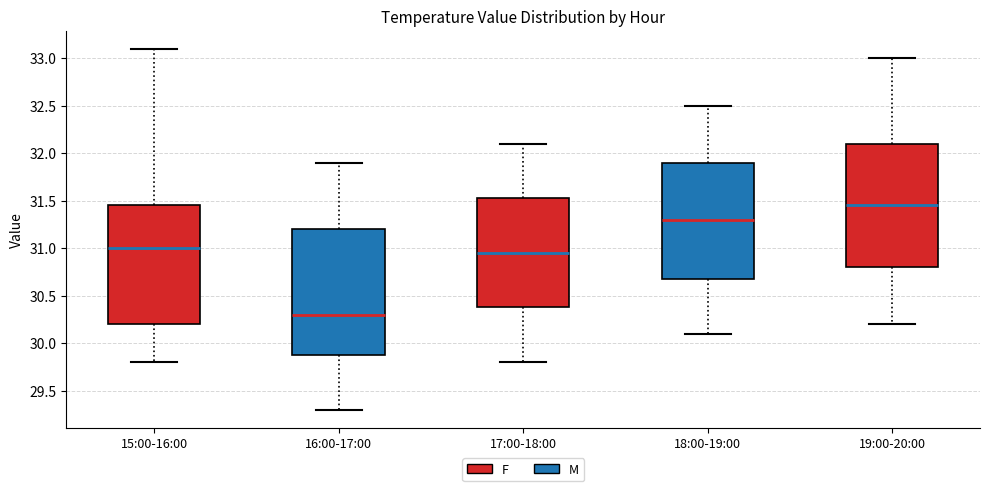

Reading left to right, read every box against the y-axis: the position of its median line, the range the box covers, and the ends of its whiskers. The values are not printed on the chart, so give them approximately, as read against the axis.

15:00-16:00: median 31.00, box 30.20 to 31.45, whiskers 29.80 to 33.10
16:00-17:00: median 30.30, box 29.90 to 31.20, whiskers 29.30 to 31.90
17:00-18:00: median 30.95, box 30.40 to 31.55, whiskers 29.80 to 32.10
18:00-19:00: median 31.30, box 30.70 to 31.90, whiskers 30.10 to 32.50
19:00-20:00: median 31.45, box 30.80 to 32.10, whiskers 30.20 to 33.00